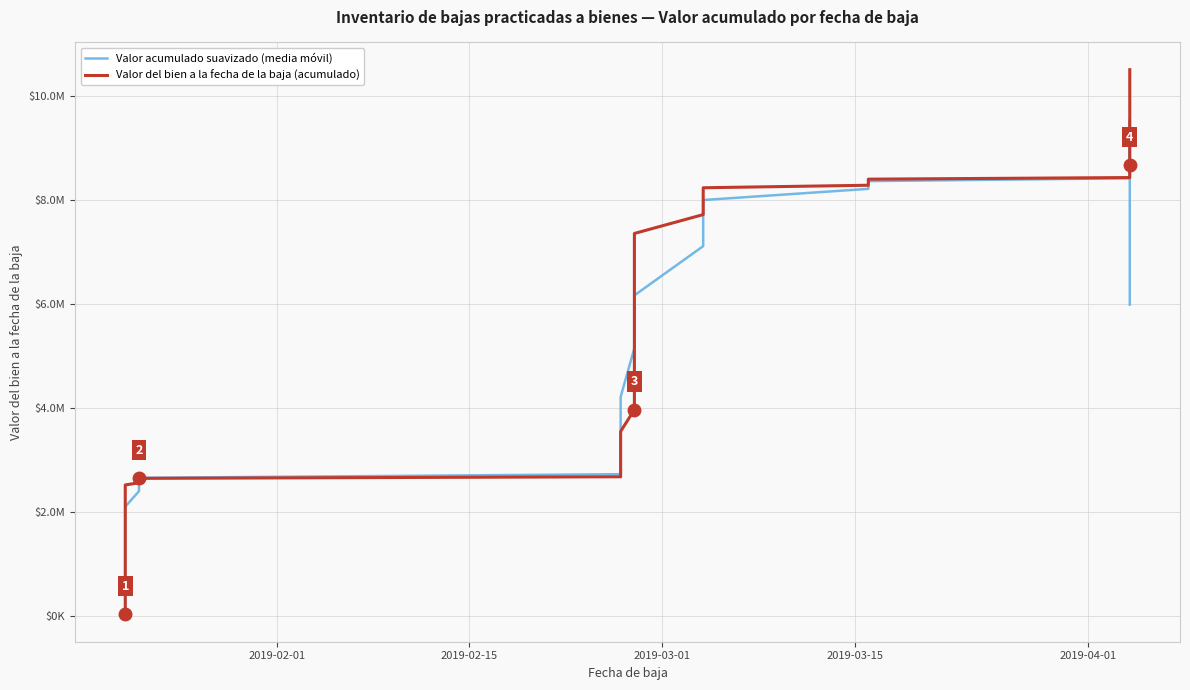

Which series ends up on top after the final intersection of Valor acumulado suavizado (media móvil) and Valor del bien a la fecha de la baja (acumulado)?

Valor del bien a la fecha de la baja (acumulado)